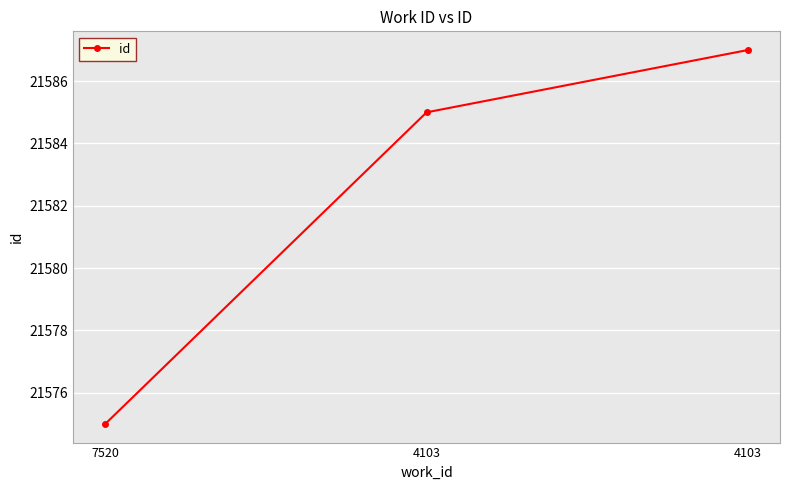

How many distinct data groups are displayed?

1